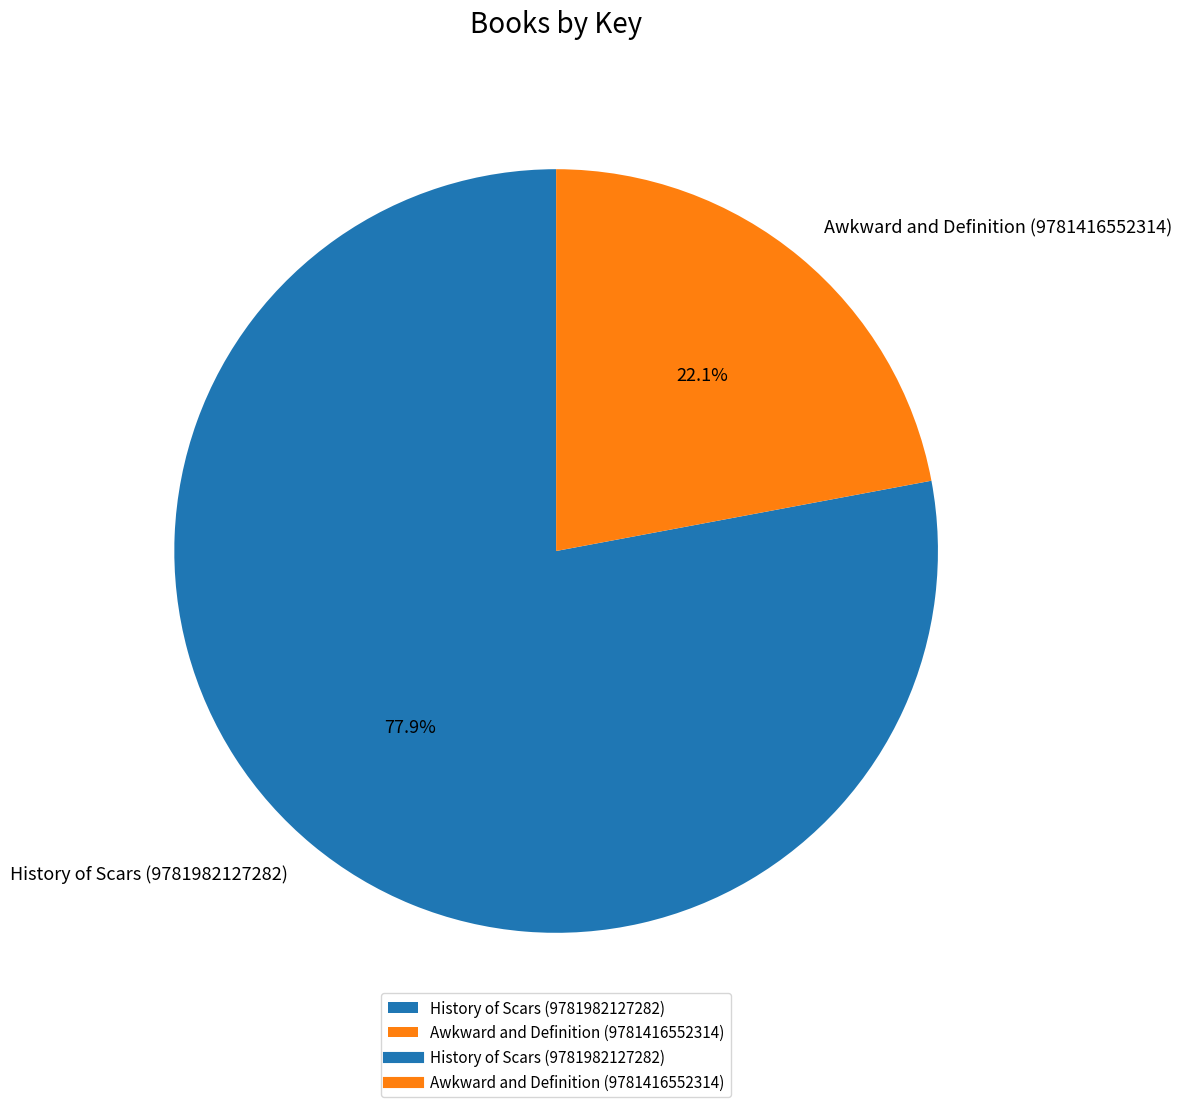

Between Awkward and Definition (9781416552314) and History of Scars (9781982127282), which is larger?

History of Scars (9781982127282)